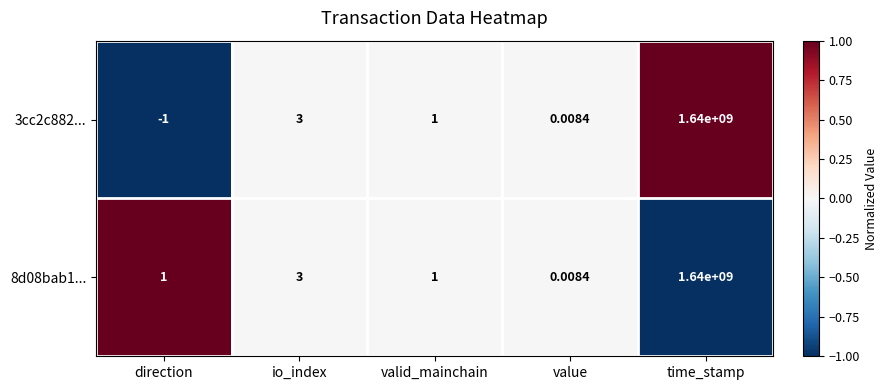

Rank the series at direction from lowest to highest value.

3cc2c882..., 8d08bab1...